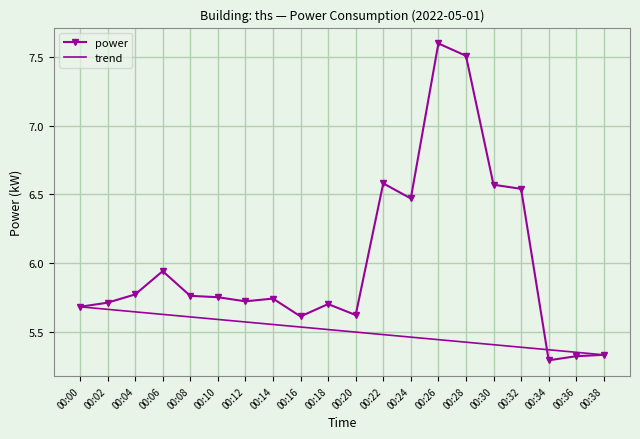

In power, how many points are lower than both neighbors (excluding endpoints)?

5